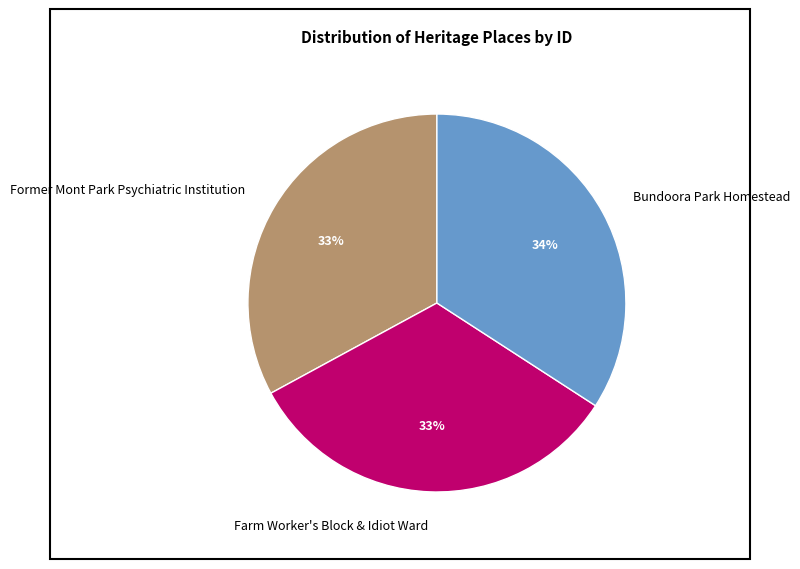

Combined, do Farm Worker's Block & Idiot Ward and Bundoora Park Homestead account for over 50%?

Yes